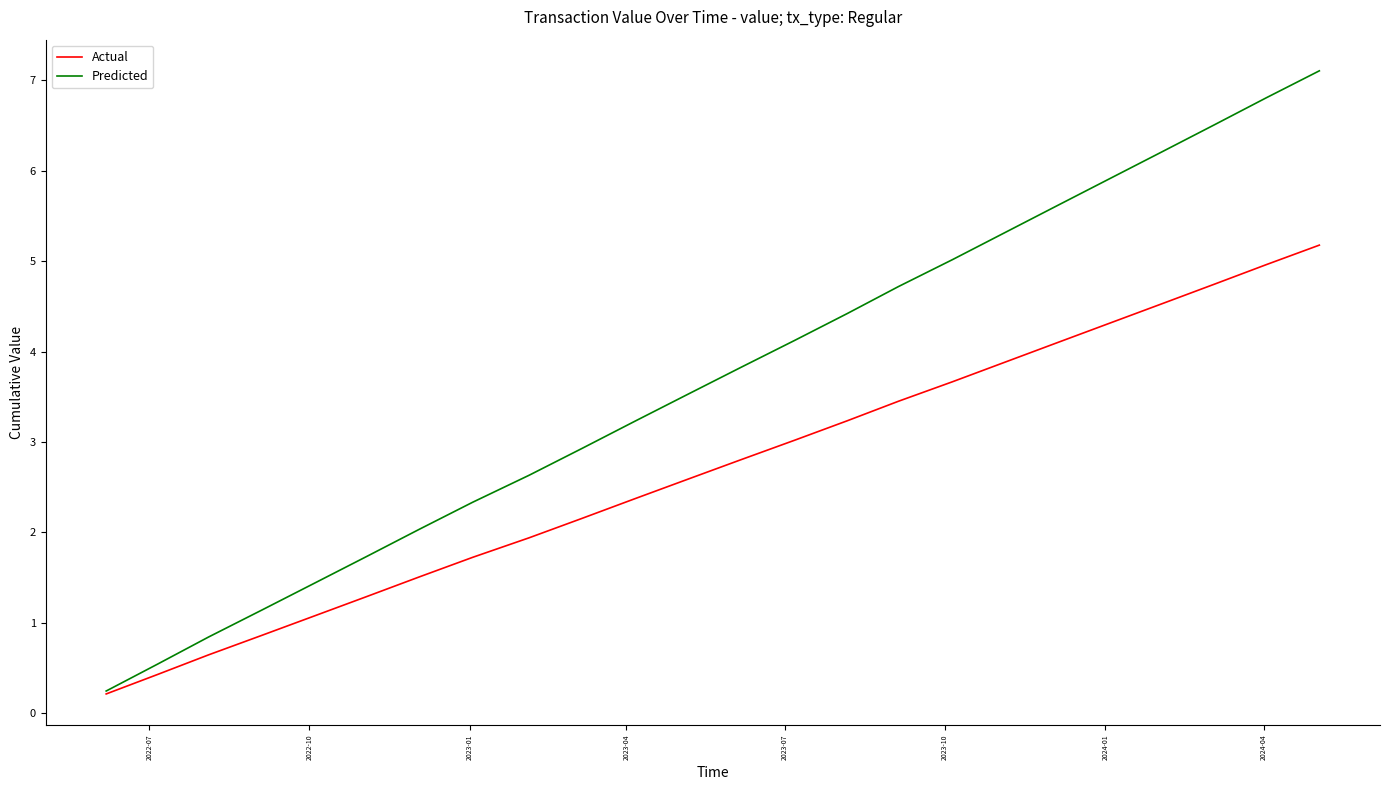

Which series has the widest spread of values?

Predicted